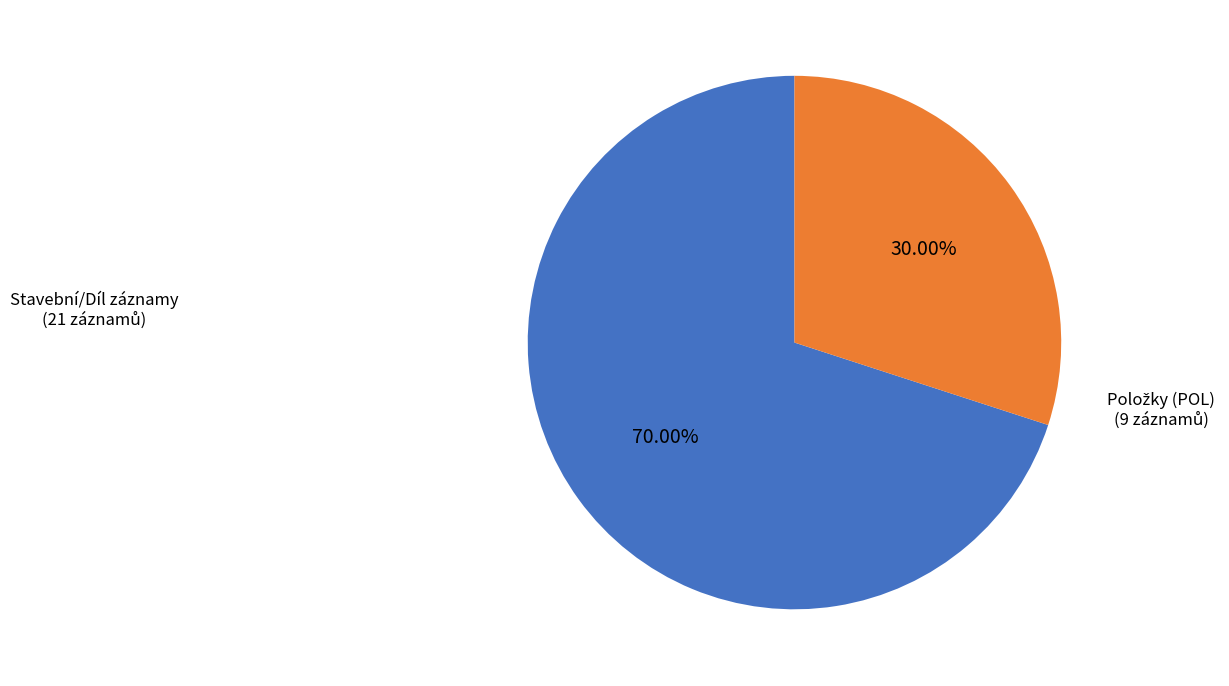

Is there a majority slice in this chart?

Yes